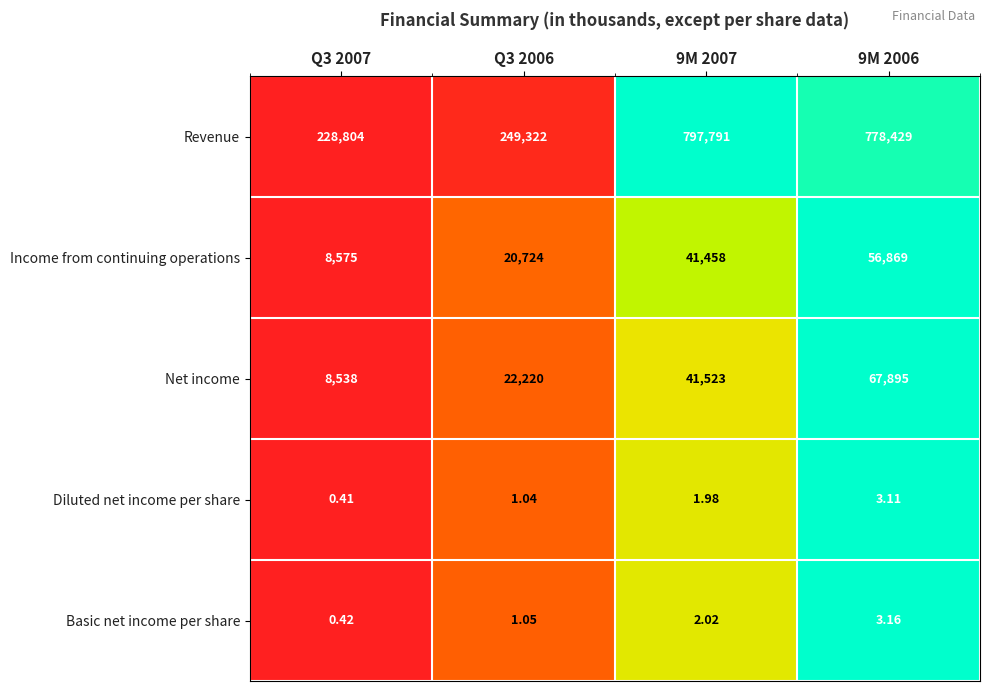

At how many categories does at least one series exceed 0?

4